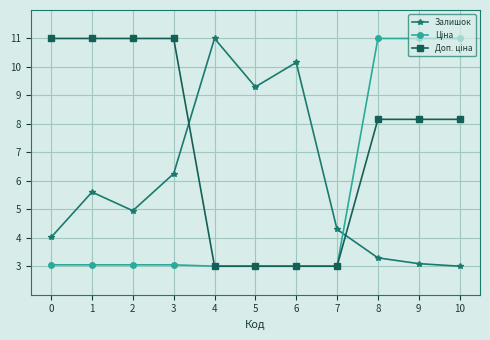

What is the minimum value for Залишок?

3.0